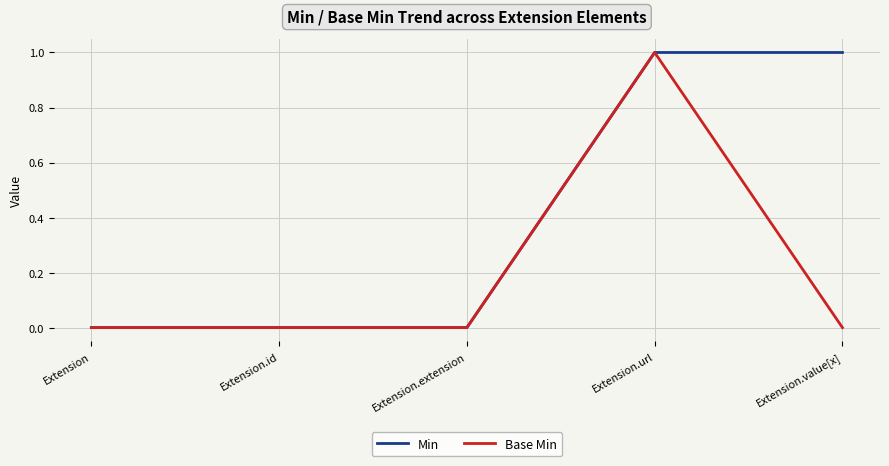

List the series in order of their overall mean, lowest first.

Base Min, Min